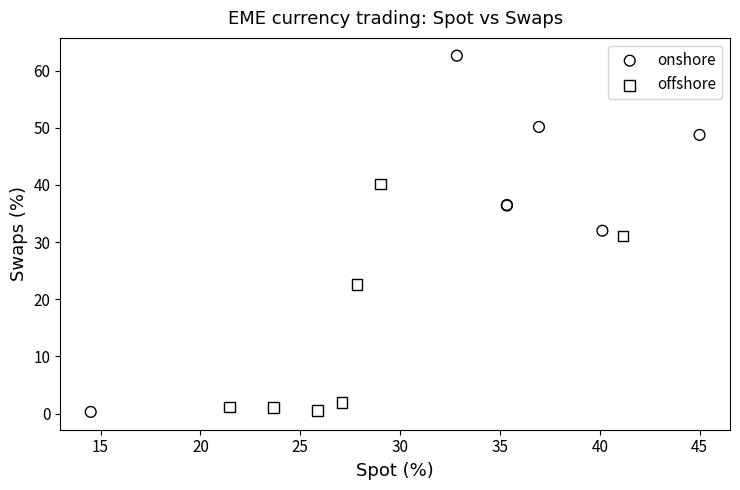

Which series has the largest Y range (max minus min)?

onshore